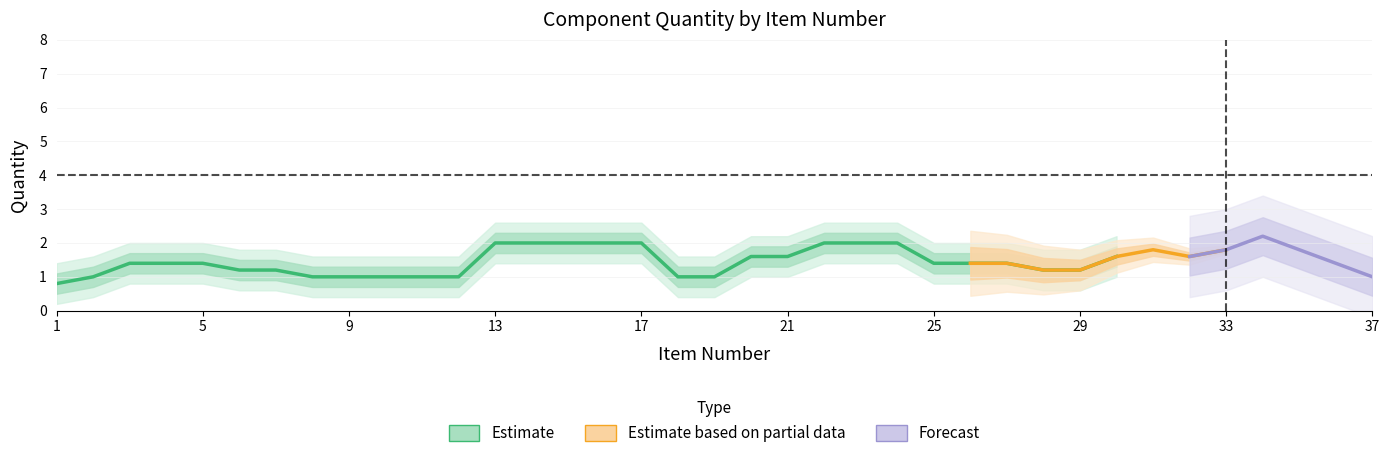

List the series in order of their overall mean, highest first.

Forecast, Estimate based on partial data, Estimate